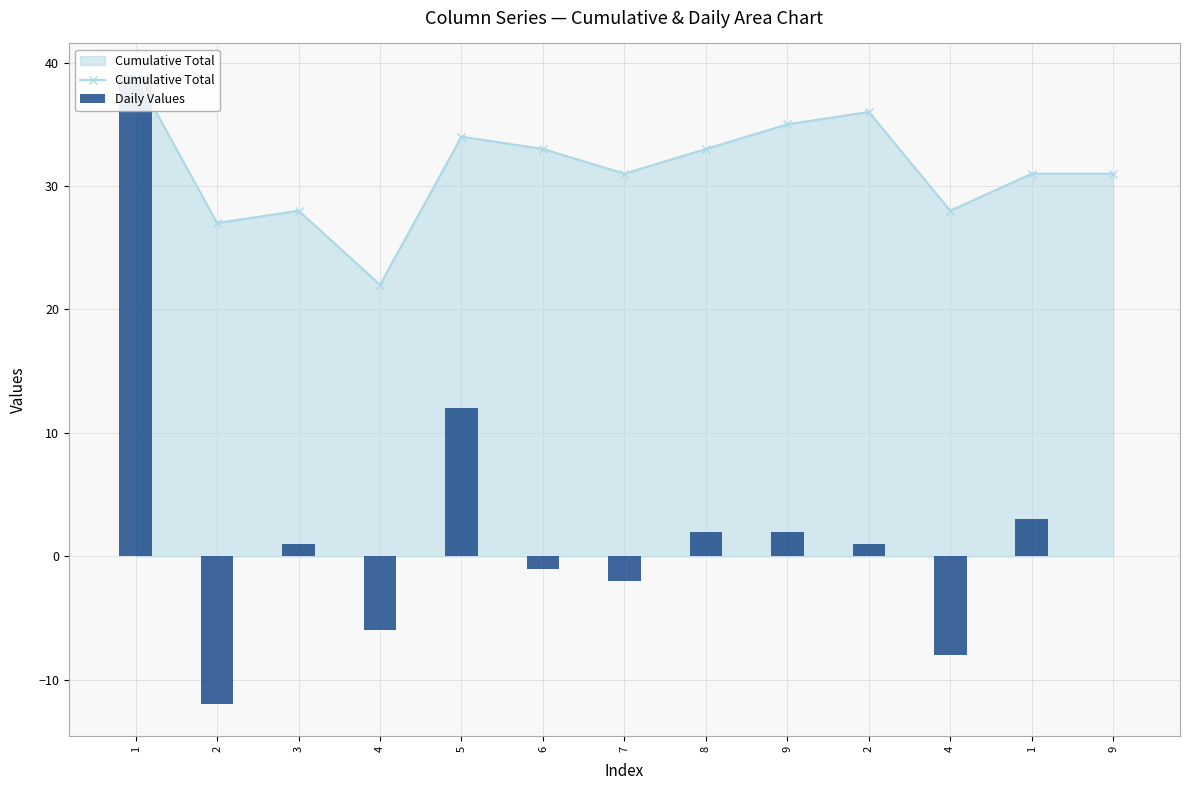

Are the bars horizontal?

No